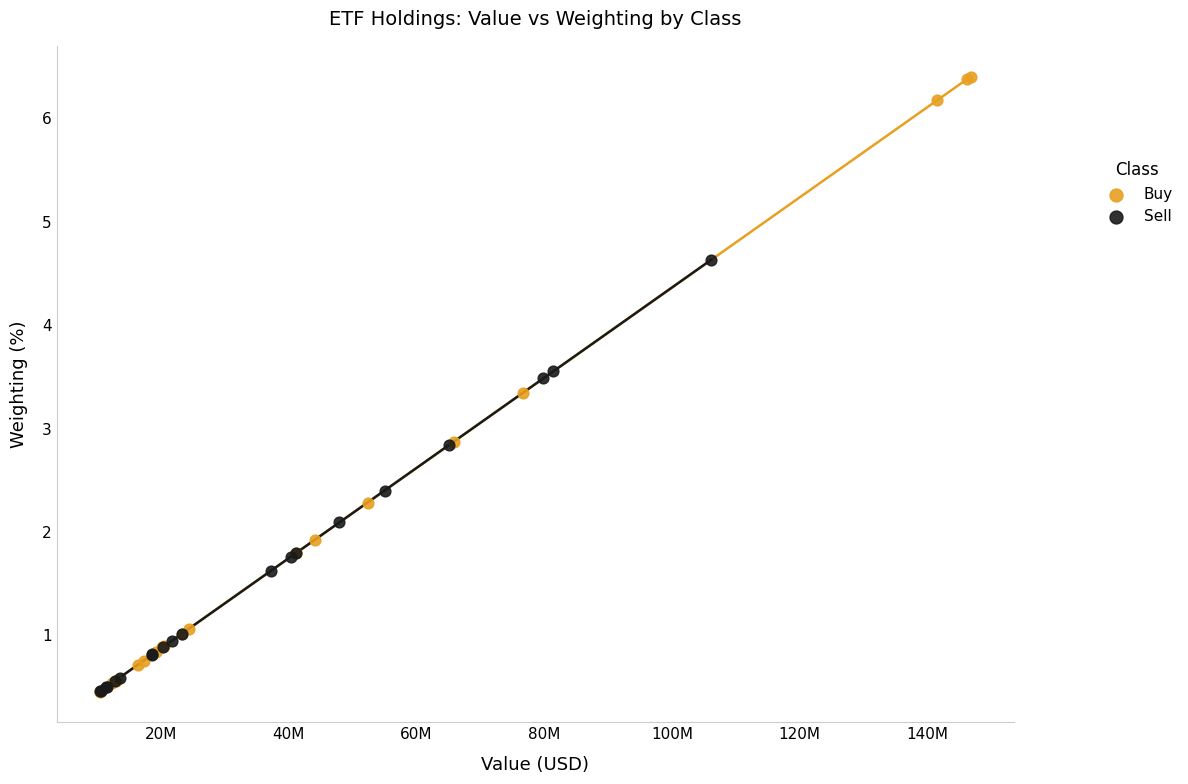

Which series has the largest Y range (max minus min)?

Buy